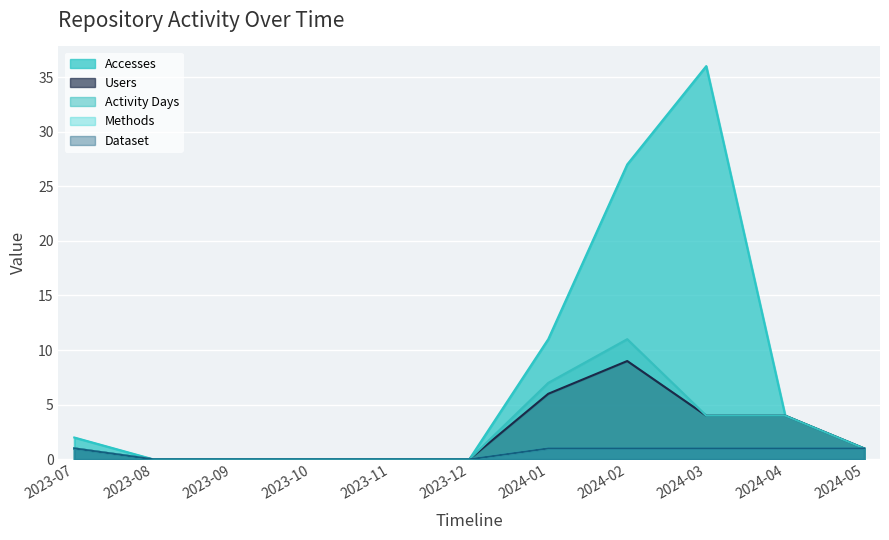

Which category has the highest value across all series?

2024-03